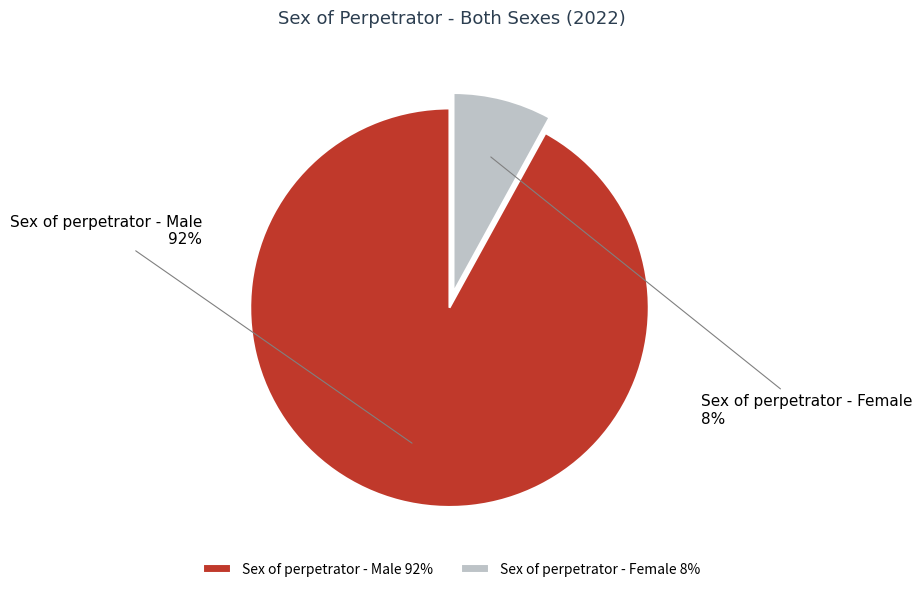

Count the number of slices in the pie.

2